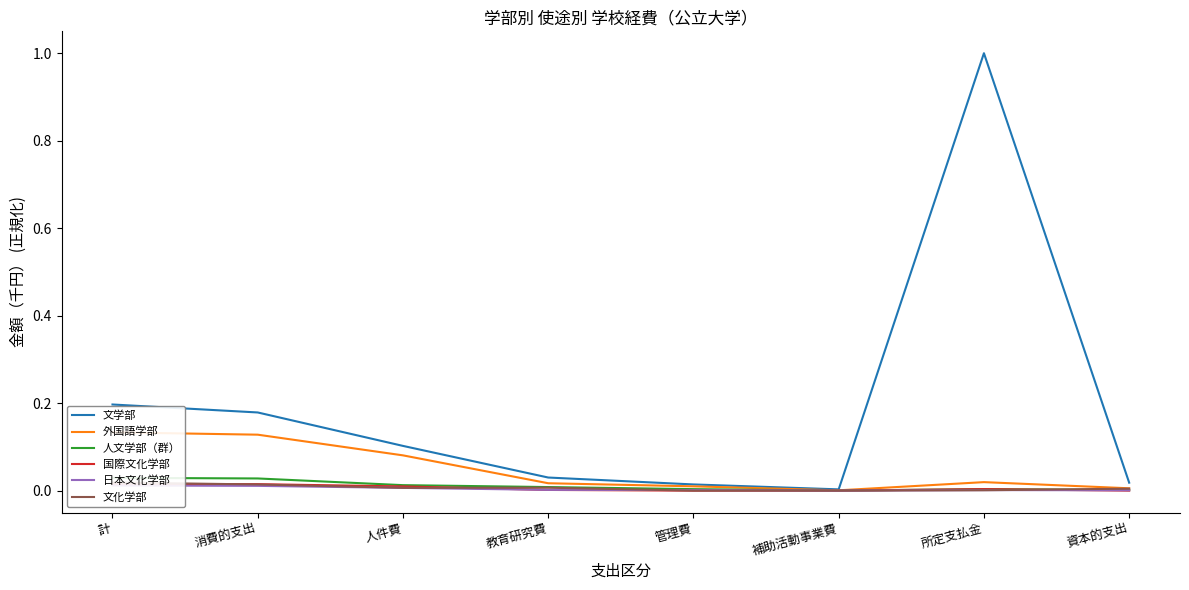

Rank the series at 教育研究費 from highest to lowest value.

文学部, 外国語学部, 人文学部（群）, 文化学部, 日本文化学部, 国際文化学部